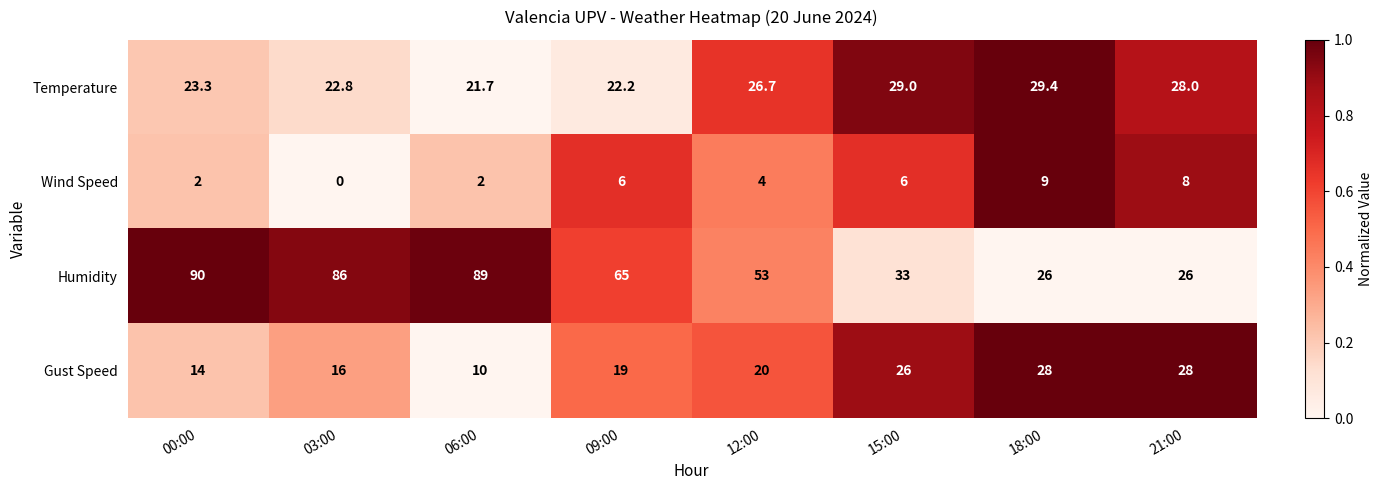

Between 03:00 and 12:00, which series saw the biggest shift?

Humidity